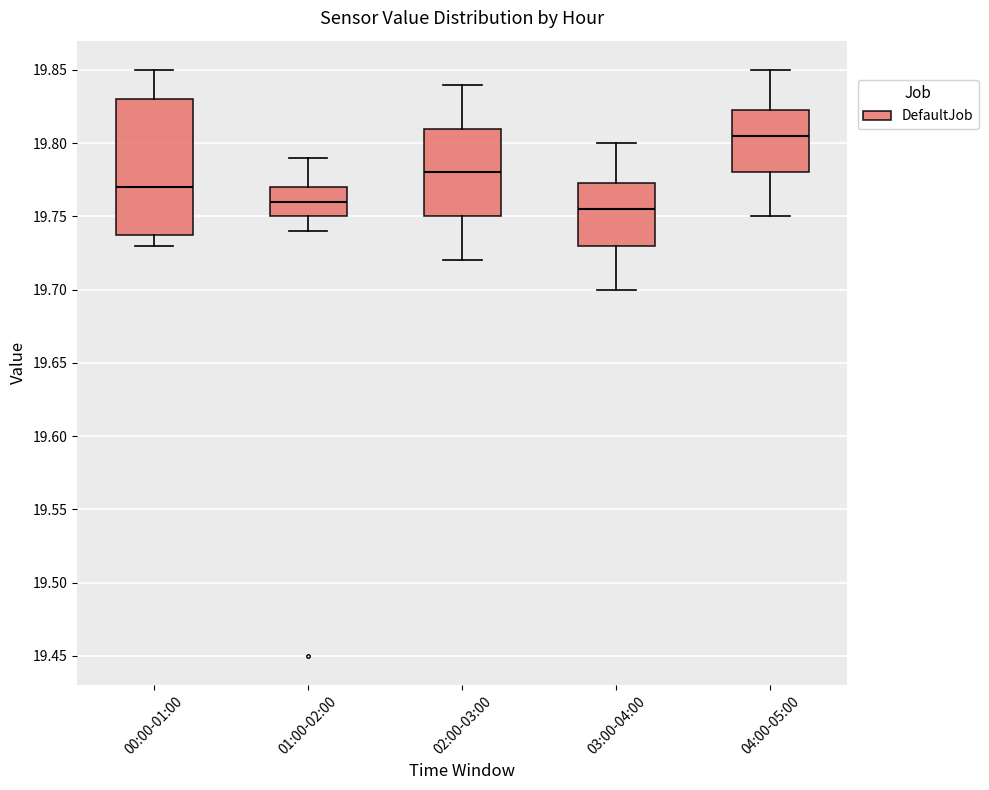

Which box has the highest median line?

04:00-05:00